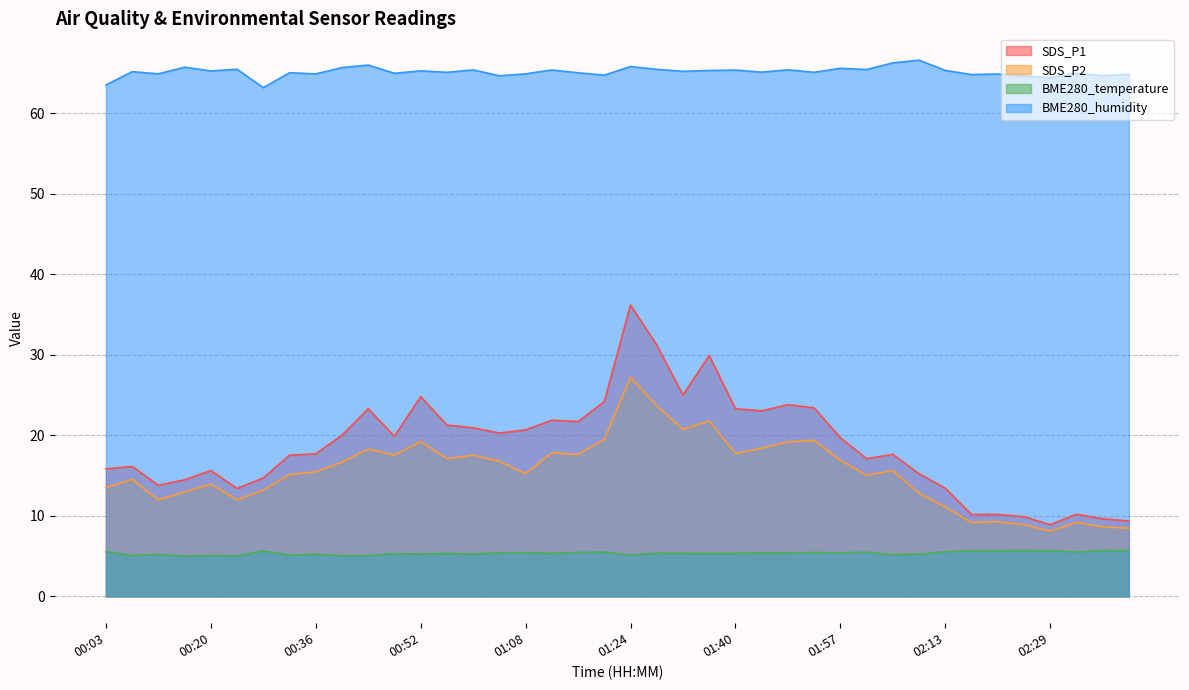

Which series changed the most between 00:20 and 00:56?

SDS_P1